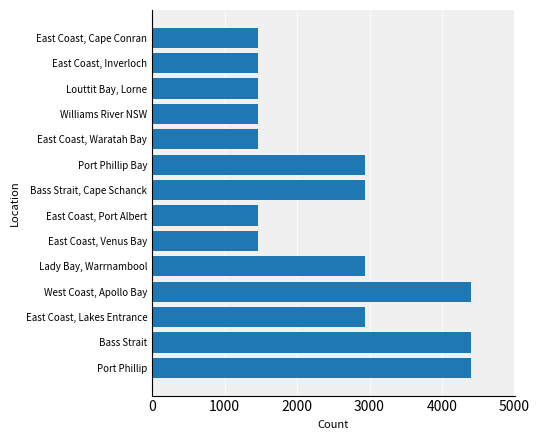

What is the average value?

2514